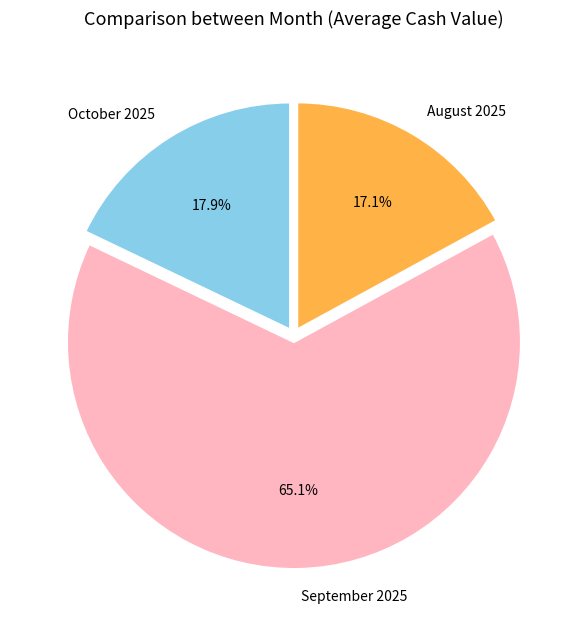

Which category has the biggest portion of the pie?

September 2025